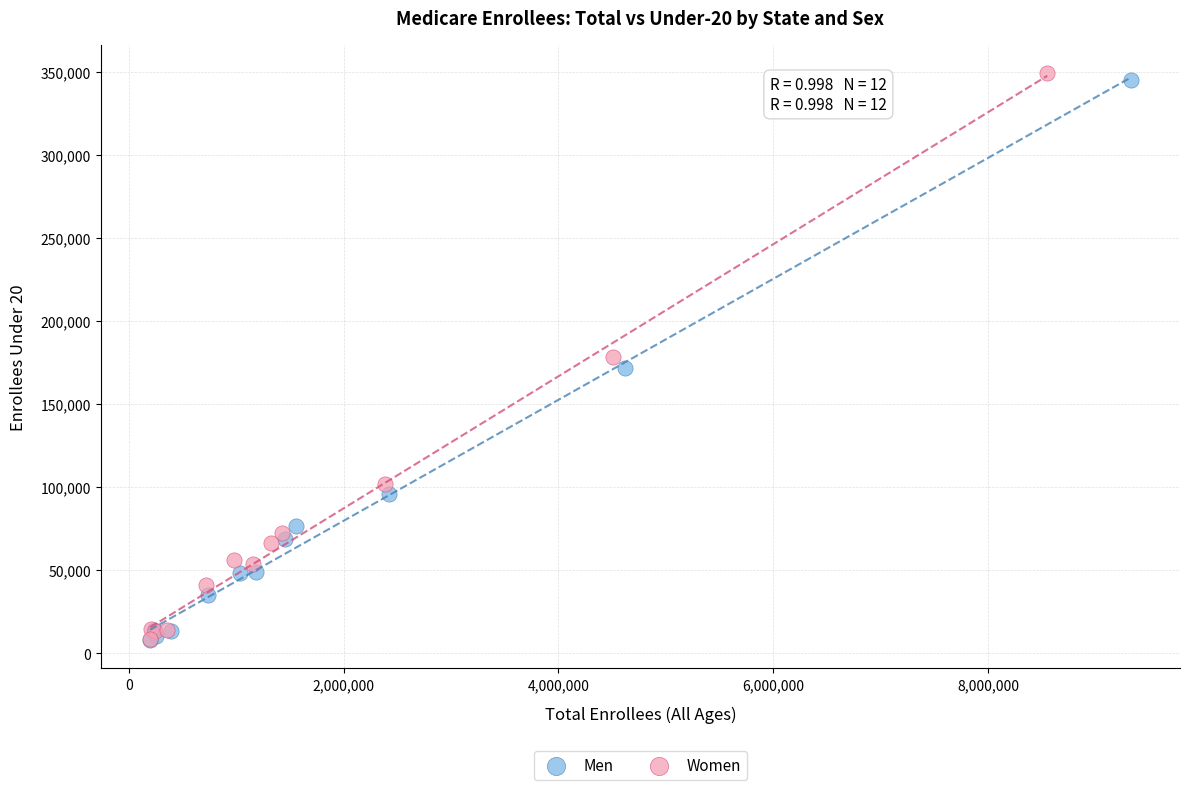

Which series has the widest spread of Y values?

Women